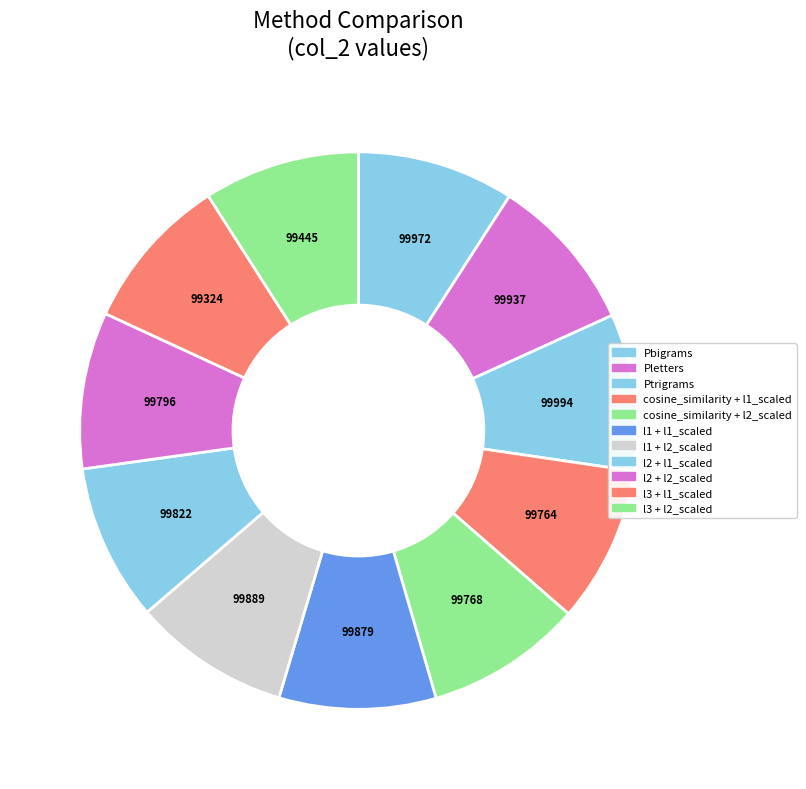

The Ptrigrams slice represents 9% of the pie. True or false?

True